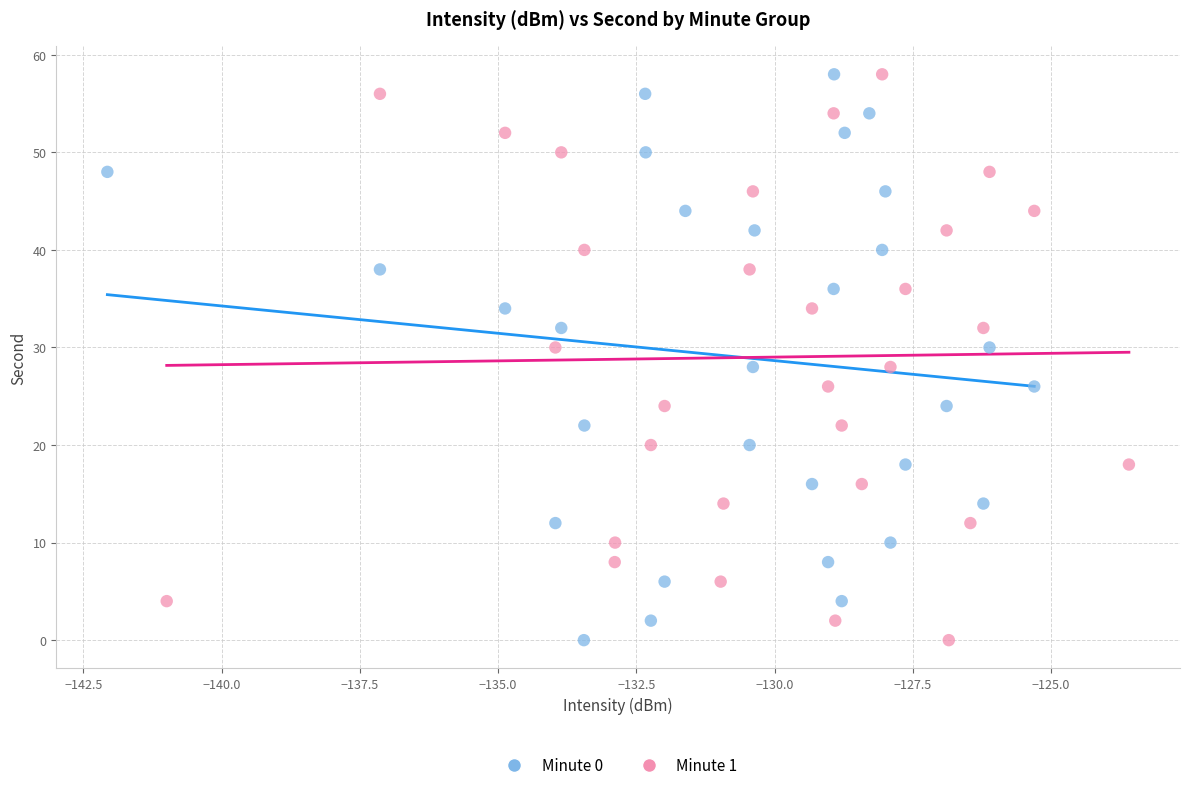

What are all the series names shown in the legend?

Minute 0, Minute 1